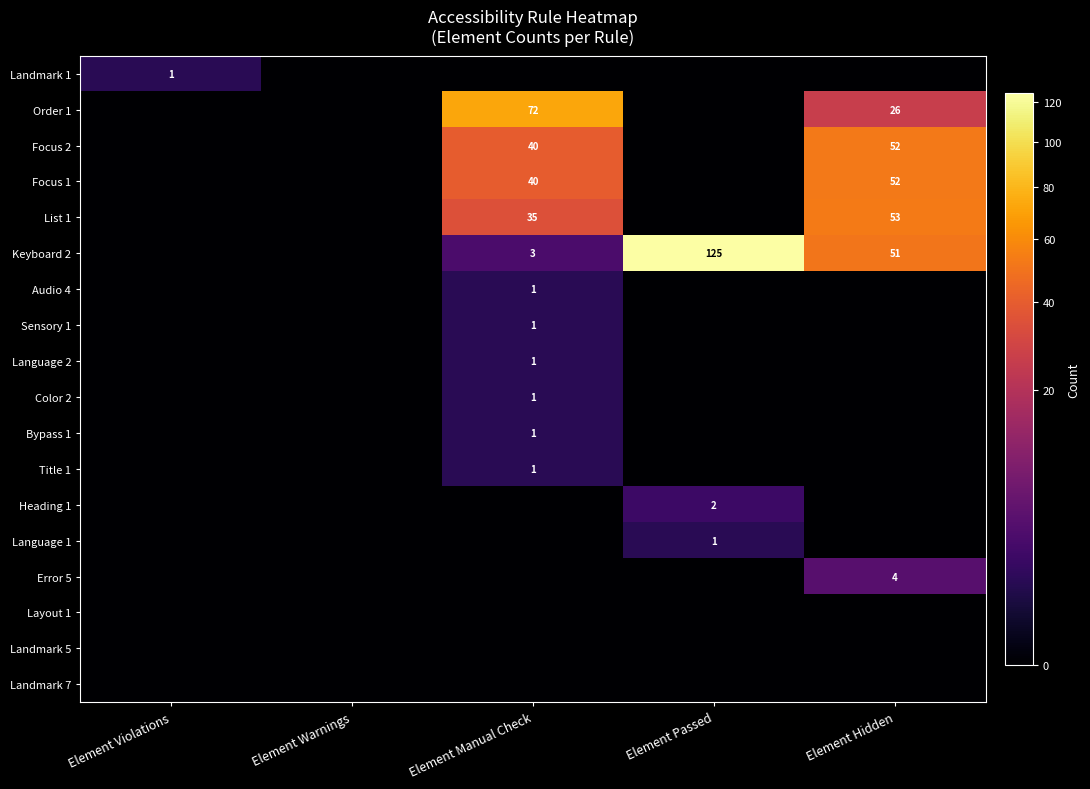

The Color 2 series shows 1 at Element Manual Check. True or false?

True